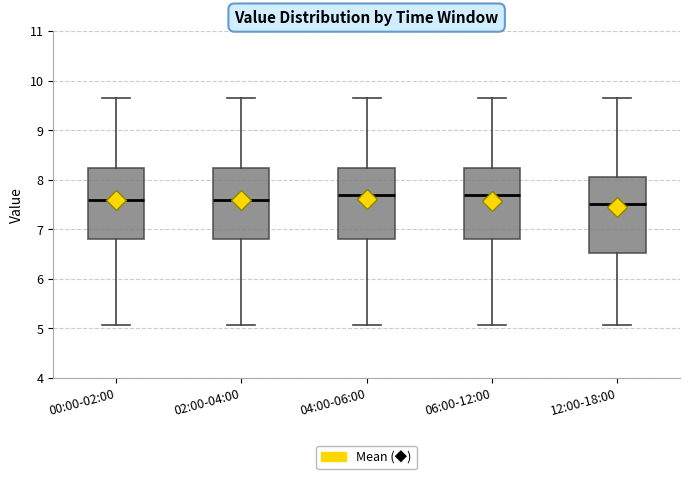

Where does the lower whisker of the box for 04:00-06:00 end on the y-axis? The values are not printed on the chart, so give them approximately, as read against the axis.

5.1